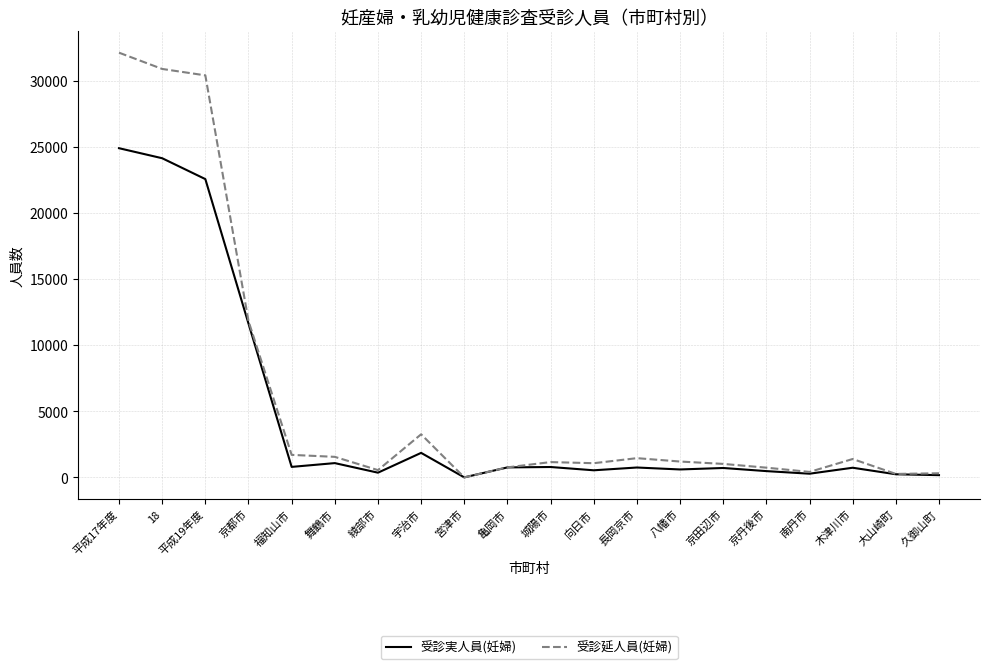

Between 城陽市 and 大山崎町, which series saw the biggest shift?

受診延人員(妊婦)